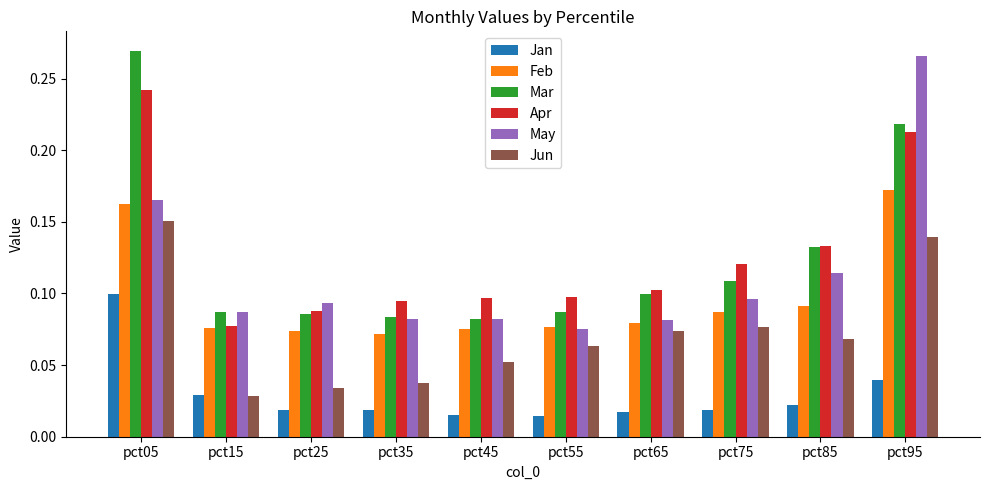

Is the value of Jun at pct35 greater than the value of May at pct05?

No